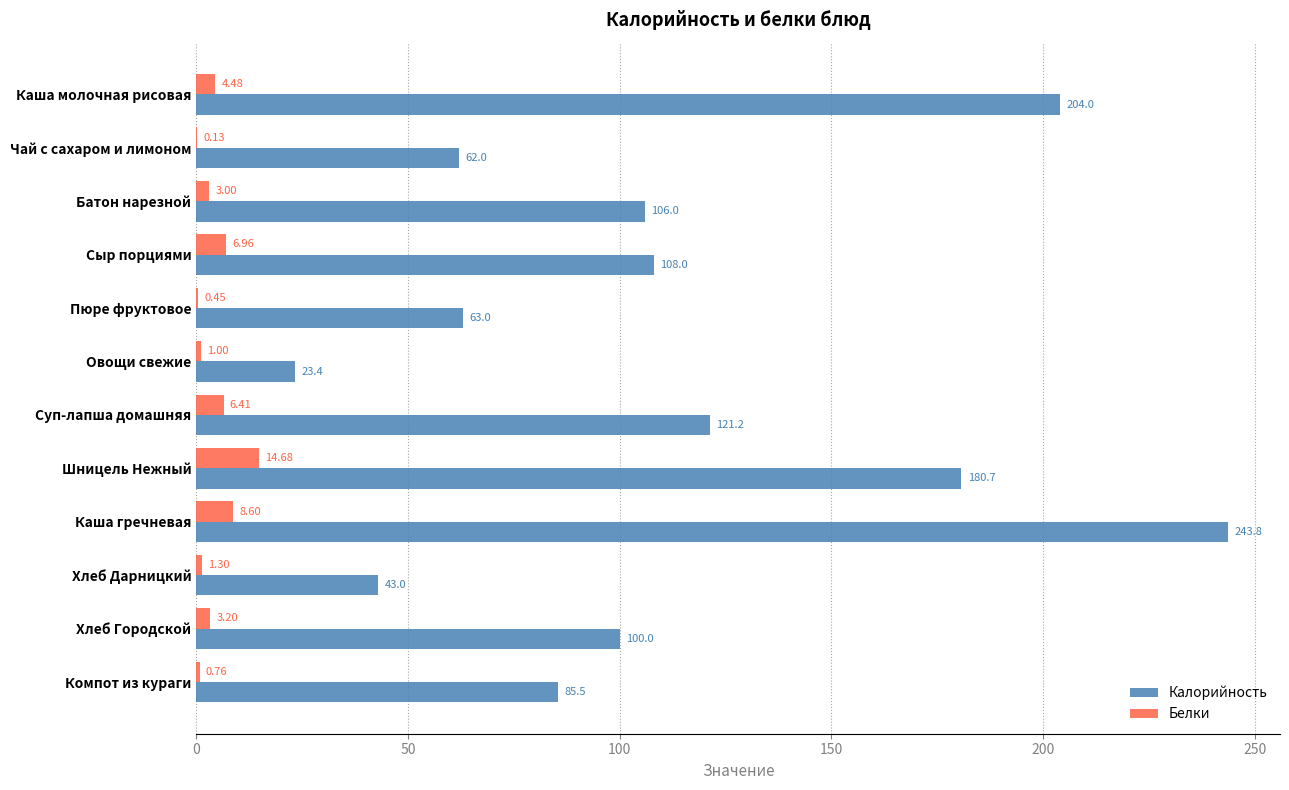

What is the sum of all Калорийность values?

1340.6